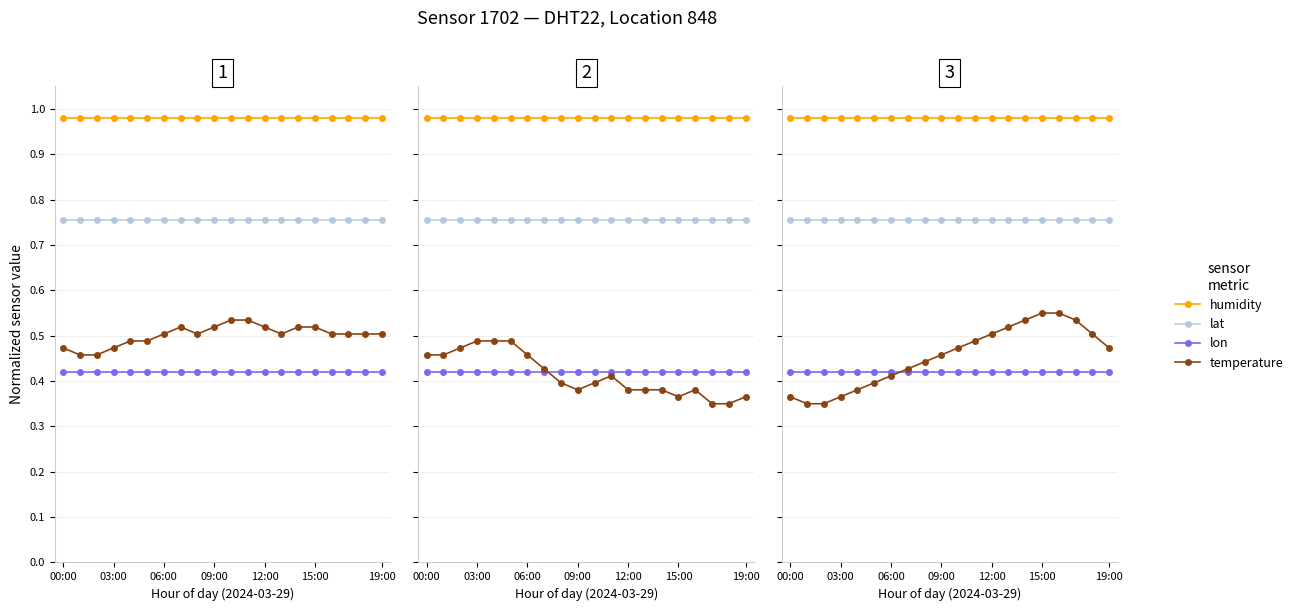

True or false: humidity and lat cross at least once.

False